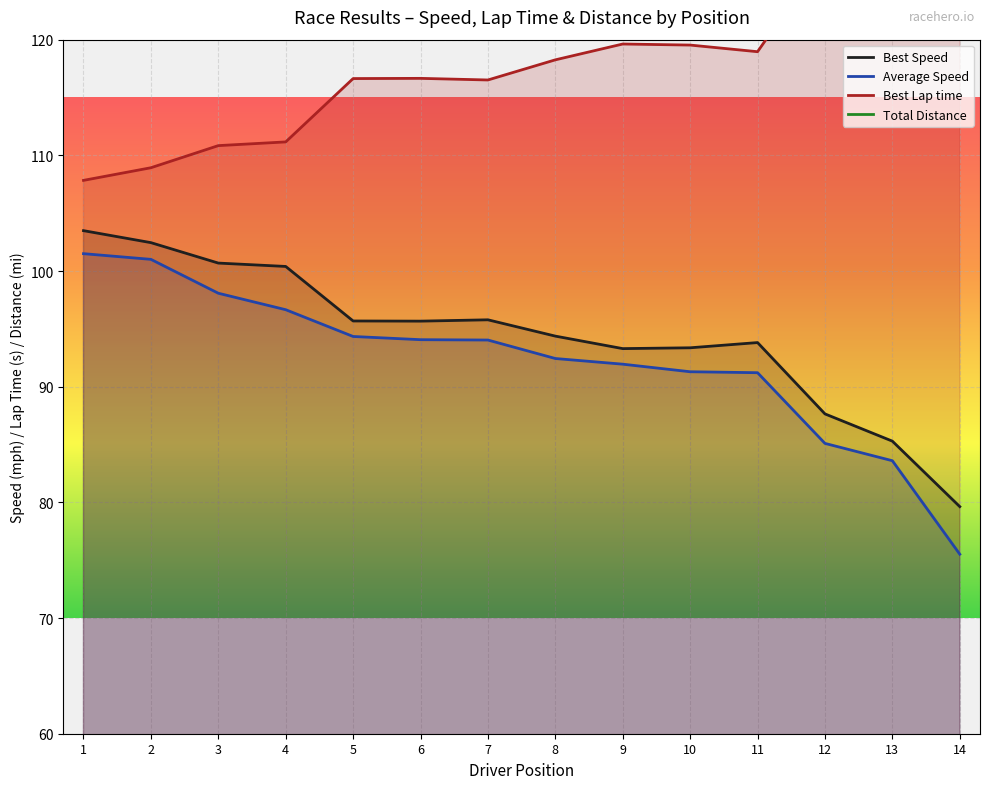

What is the smallest value displayed?

40.3